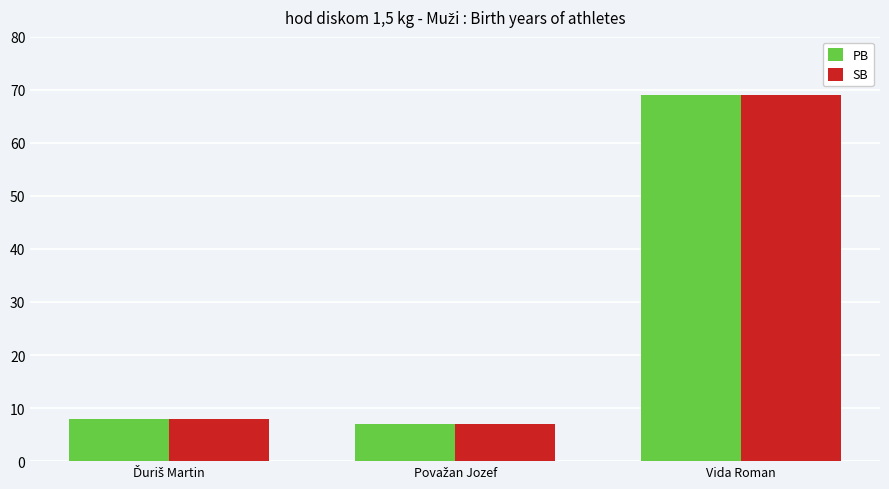

What is the difference between the maximum and minimum values in the SB series?

62